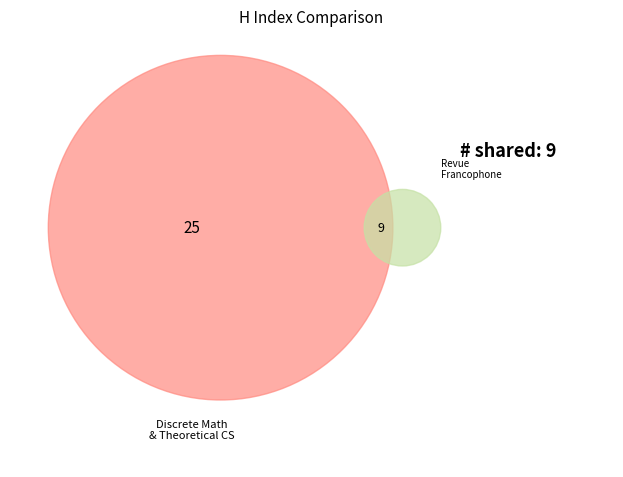

Does Revue Francophone des Laboratoires represent more than half of the total?

No